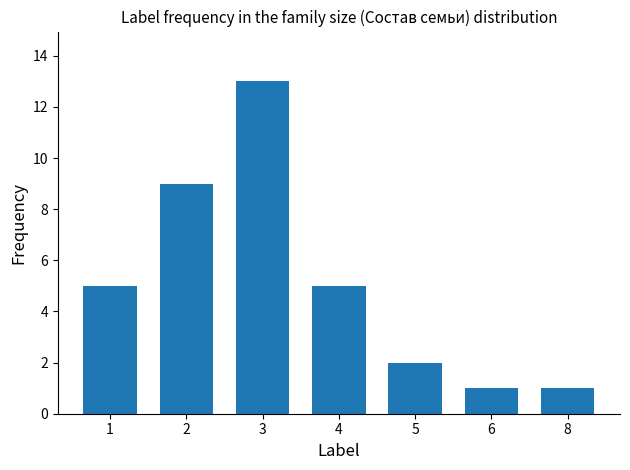

Reading left to right, extract all data points from this chart.

5	9	13	5	2	1	1